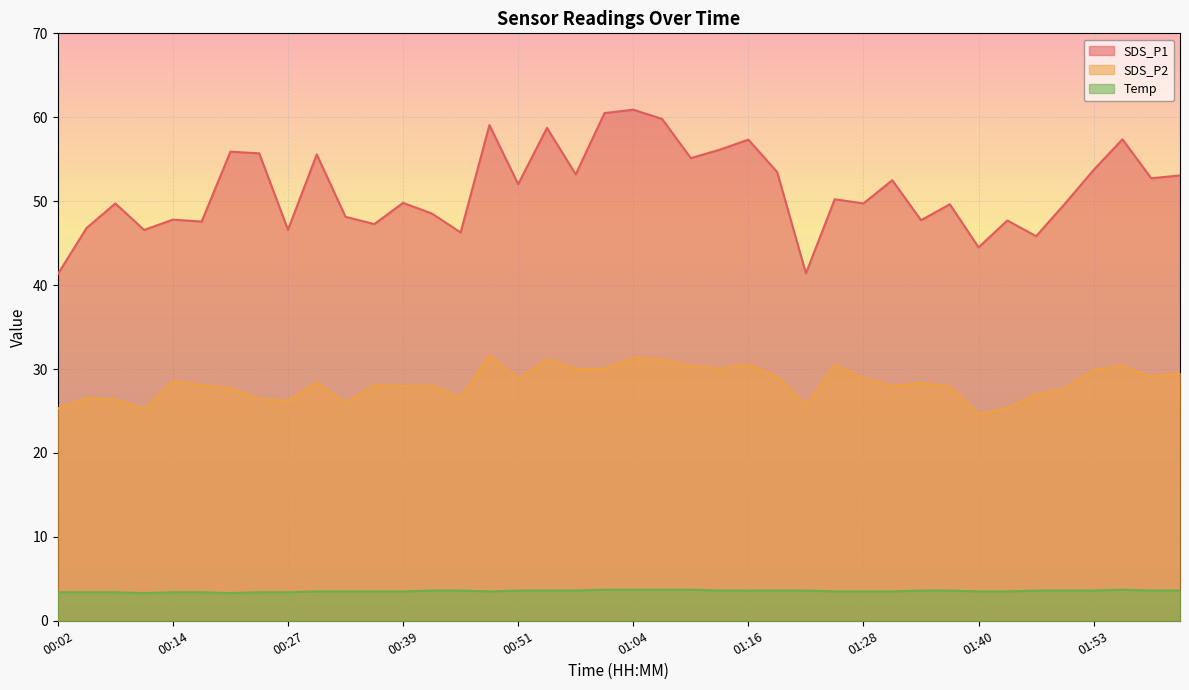

In SDS_P1, how many points are lower than both neighbors (excluding endpoints)?

14